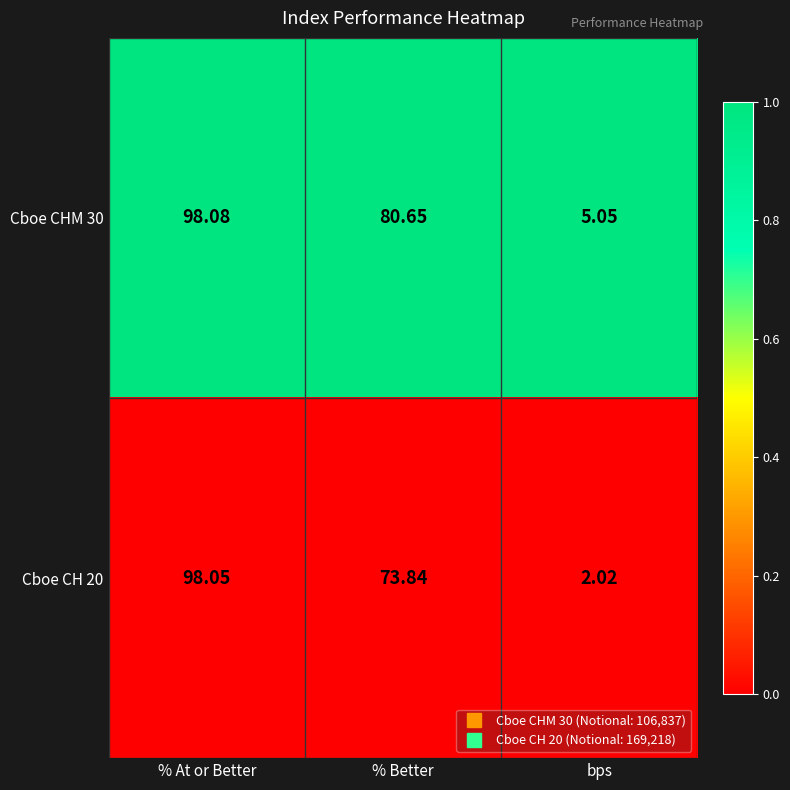

At which category is the sum across all series the highest?

% At or Better